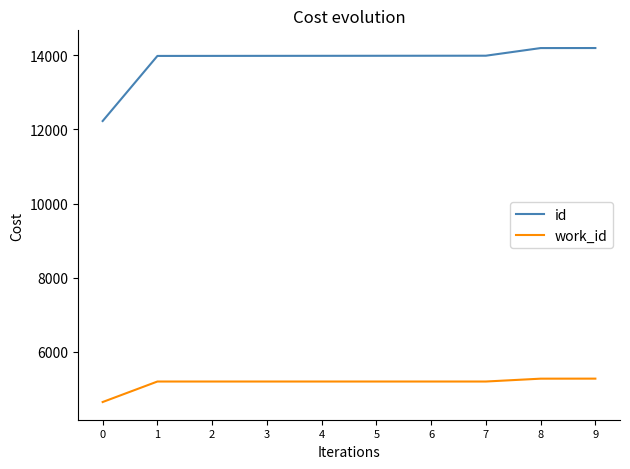

What is the lowest value of the id series?

12225